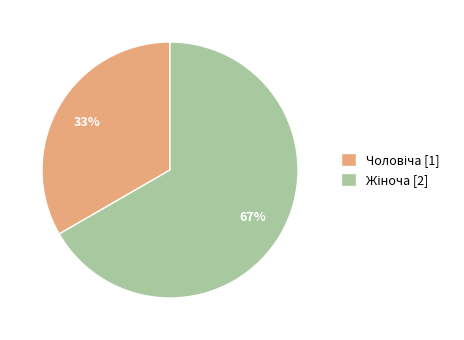

Is there a majority slice in this chart?

Yes